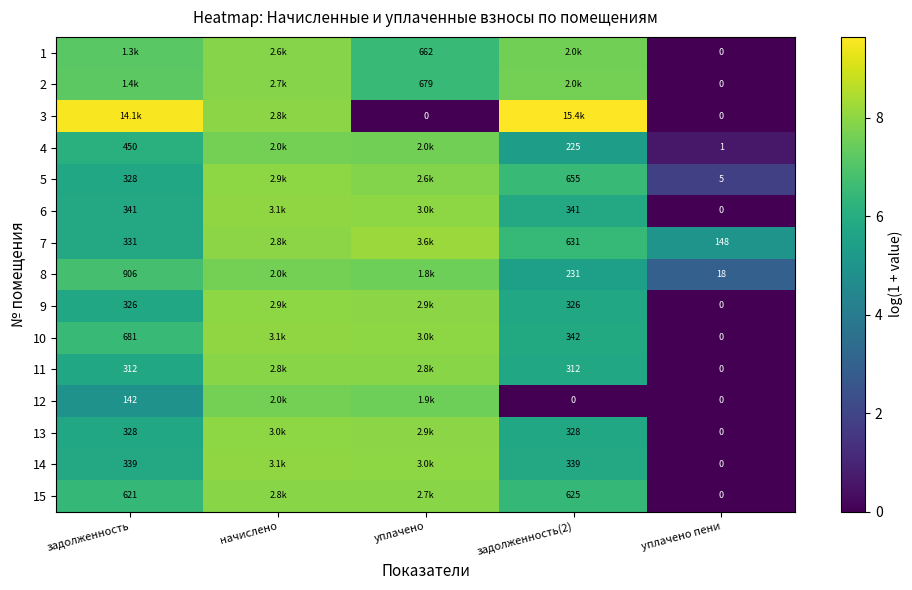

Which category has the lowest value in the 8 series?

уплачено пени